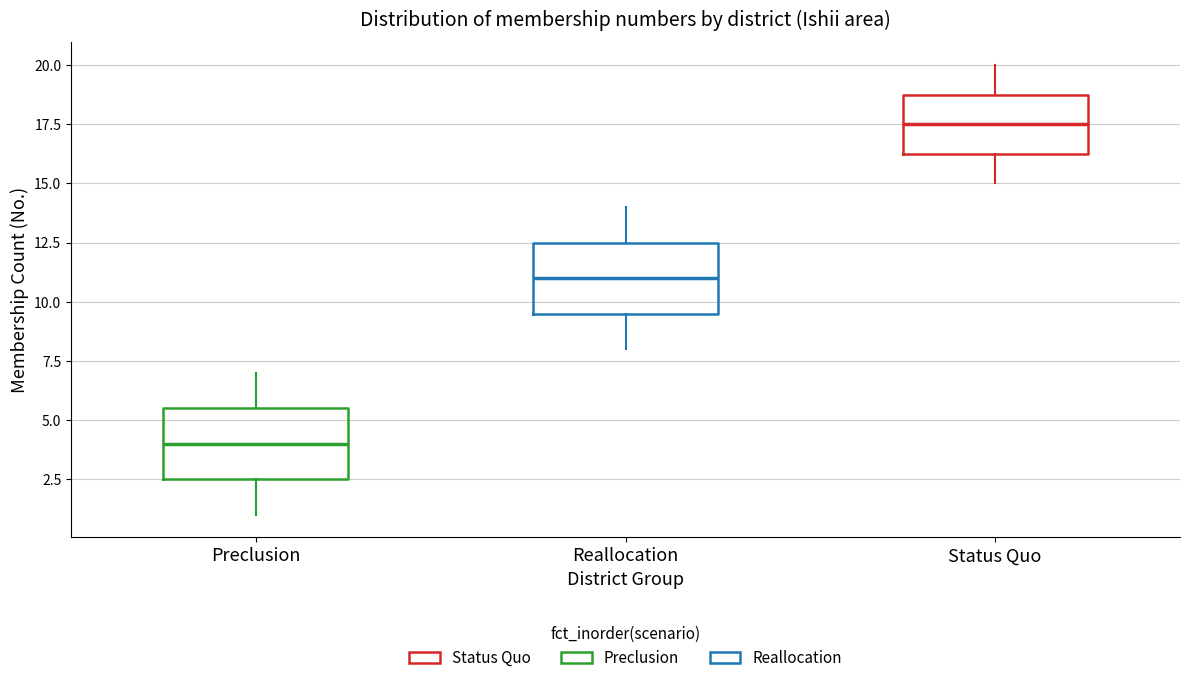

Reading left to right, transcribe this box plot: for each box, give where its median line is, the range the box spans, and where its two whiskers end, as read against the y-axis. The values are not printed on the chart, so give them approximately, as read against the axis.

Preclusion: median 4.0, box 2.5 to 5.5, whiskers 1.0 to 7.0
Reallocation: median 11.0, box 9.5 to 12.5, whiskers 8.0 to 14.0
Status Quo: median 17.5, box 16.5 to 19.0, whiskers 15.0 to 20.0